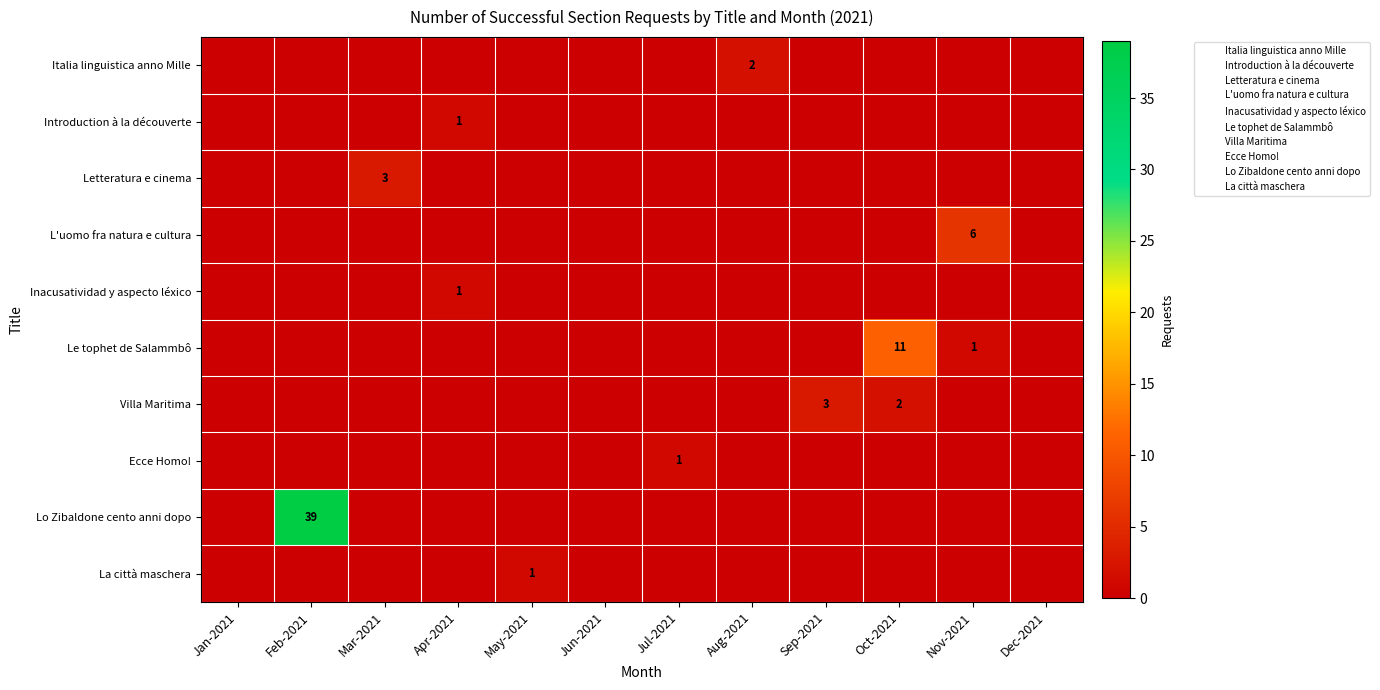

Rank the series by their maximum value, from highest to lowest.

Lo Zibaldone cento anni dopo, Le tophet de Salammbô, L'uomo fra natura e cultura, Letteratura e cinema, Villa Maritima, Italia linguistica anno Mille, Introduction à la découverte, Inacusatividad y aspecto léxico, Ecce Homo!, La città maschera